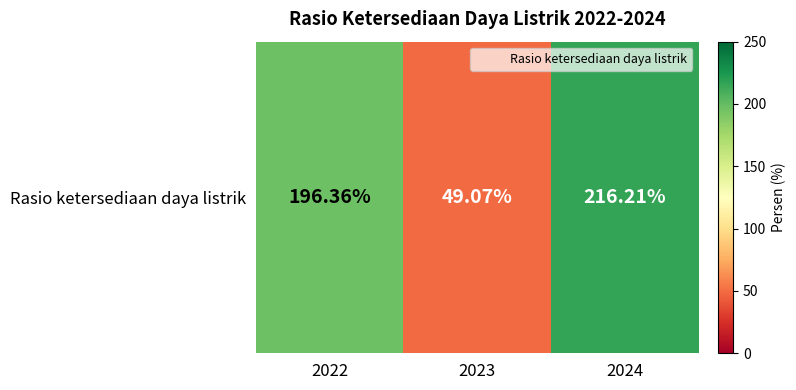

At which label does the data first exceed 196?

2022